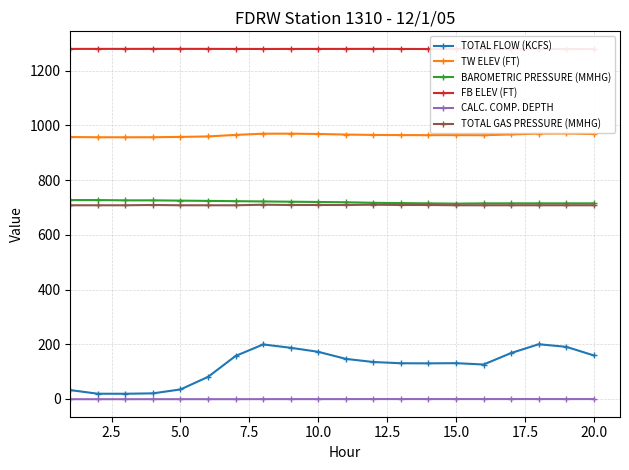

Does the chart have visible grid lines?

Yes